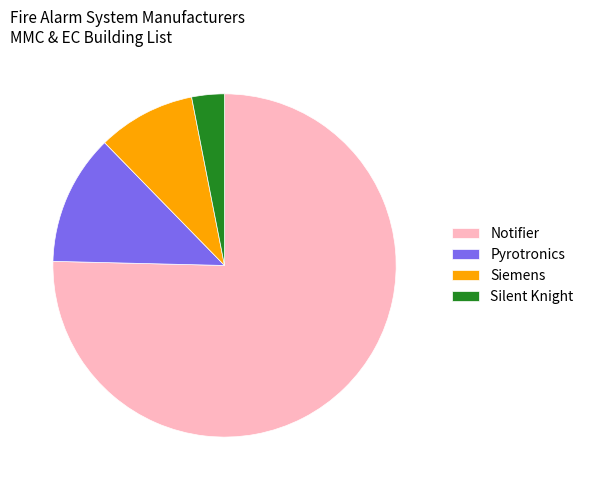

Between Pyrotronics and Silent Knight, which is larger?

Pyrotronics